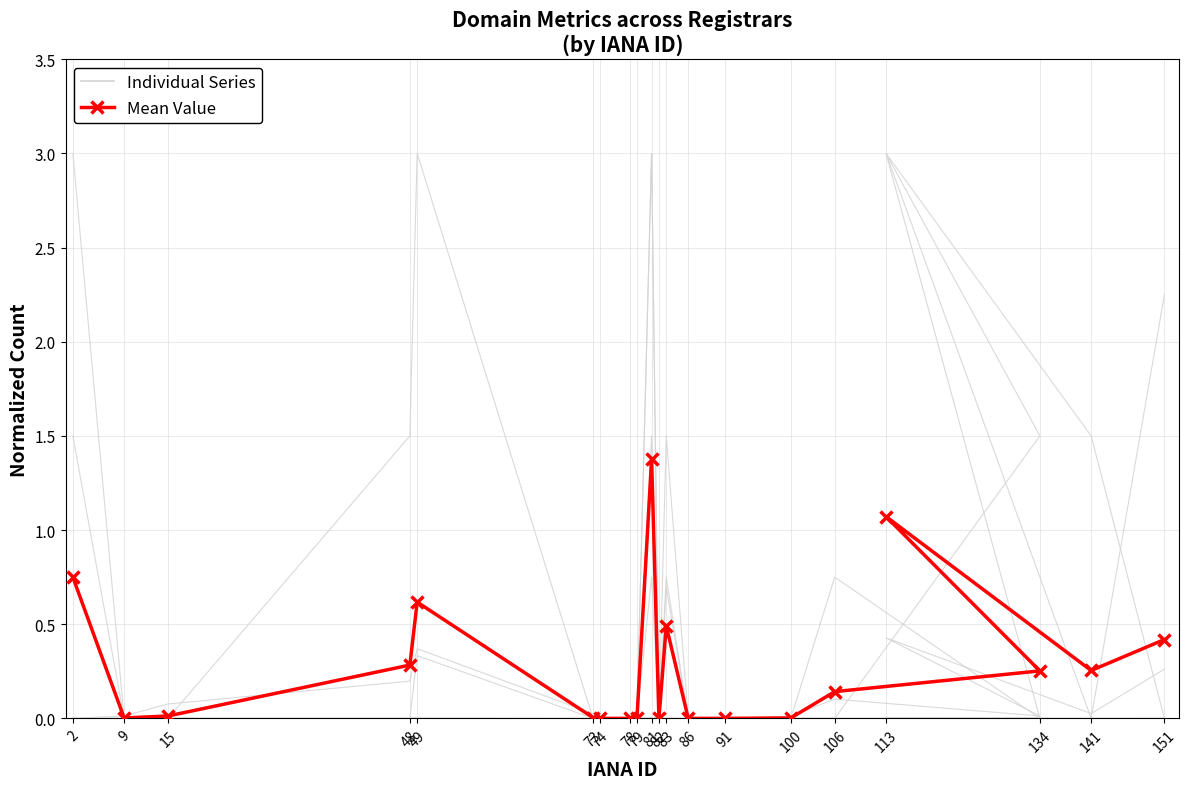

What are all the series names shown in the legend?

Individual Series, Mean Value